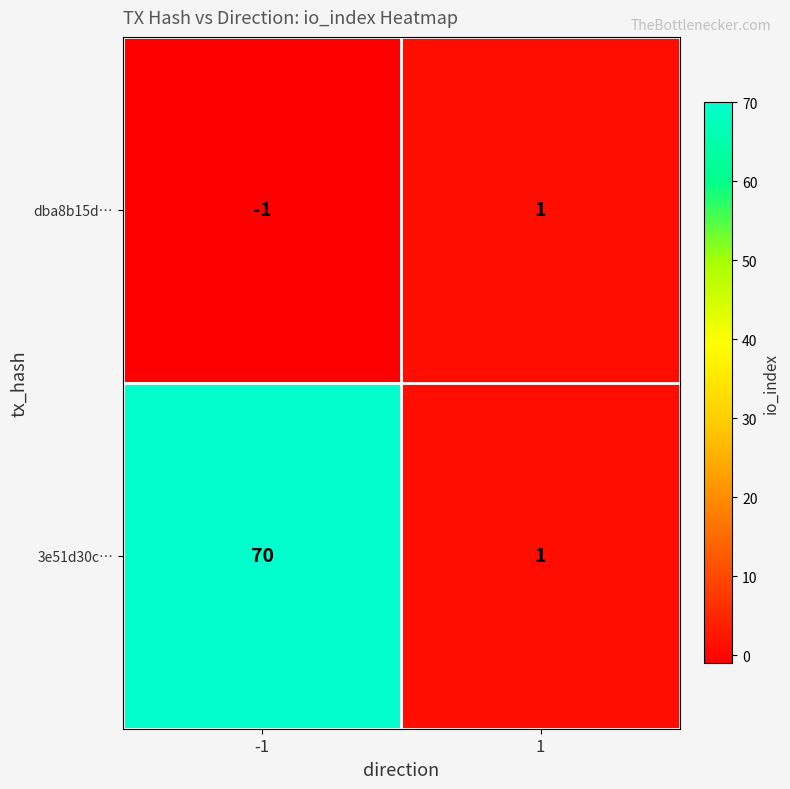

At how many categories does at least one series exceed 38?

1